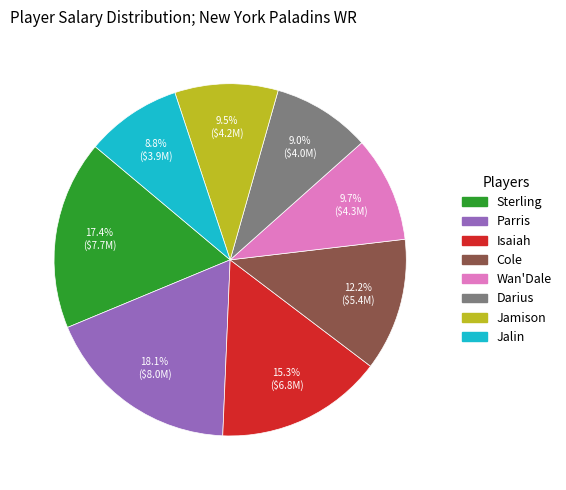

Does Parris represent more than half of the total?

No